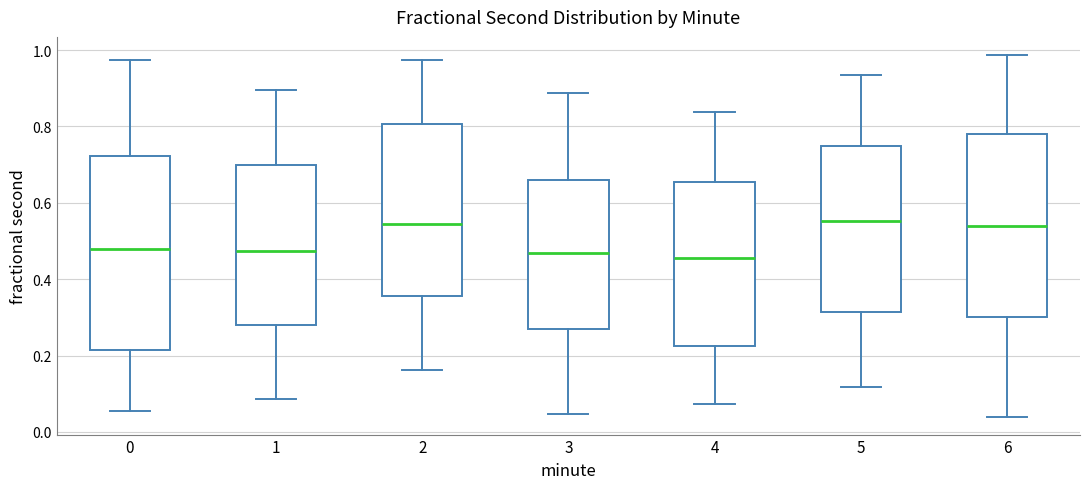

Reading left to right, read every box against the y-axis: the position of its median line, the range the box covers, and the ends of its whiskers. The values are not printed on the chart, so give them approximately, as read against the axis.

0: median 0.48, box 0.22 to 0.72, whiskers 0.06 to 0.98
1: median 0.48, box 0.28 to 0.70, whiskers 0.08 to 0.90
2: median 0.54, box 0.36 to 0.80, whiskers 0.16 to 0.98
3: median 0.46, box 0.26 to 0.66, whiskers 0.04 to 0.88
4: median 0.46, box 0.22 to 0.66, whiskers 0.08 to 0.84
5: median 0.56, box 0.32 to 0.74, whiskers 0.12 to 0.94
6: median 0.54, box 0.30 to 0.78, whiskers 0.04 to 0.98